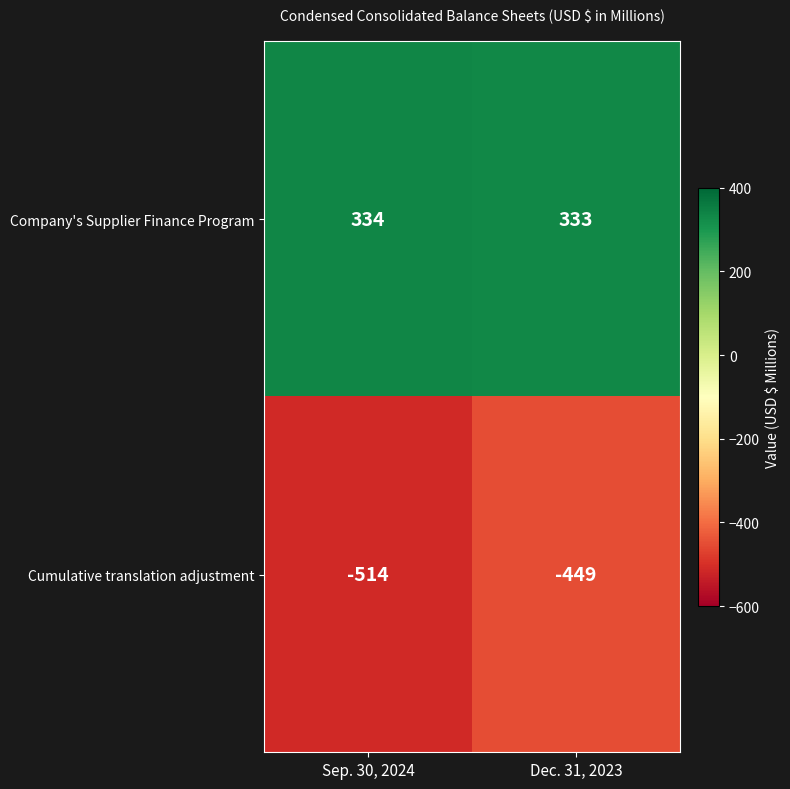

At which category is the sum across all series the highest?

Dec. 31, 2023